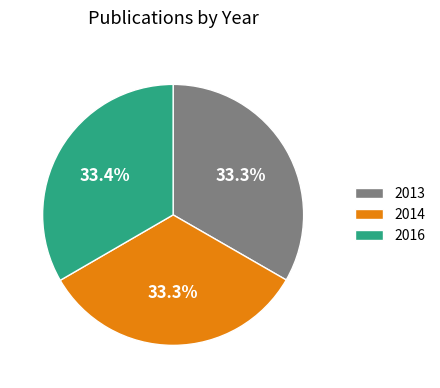

Combined, what portion of the pie is 2014 and 2013?

66.6%